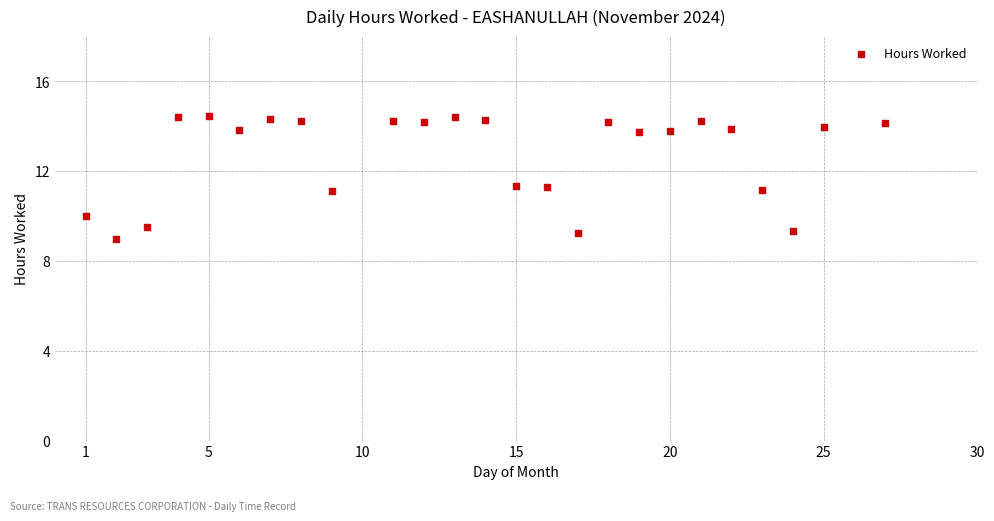

What is the range of X values (max minus min)?

26.0